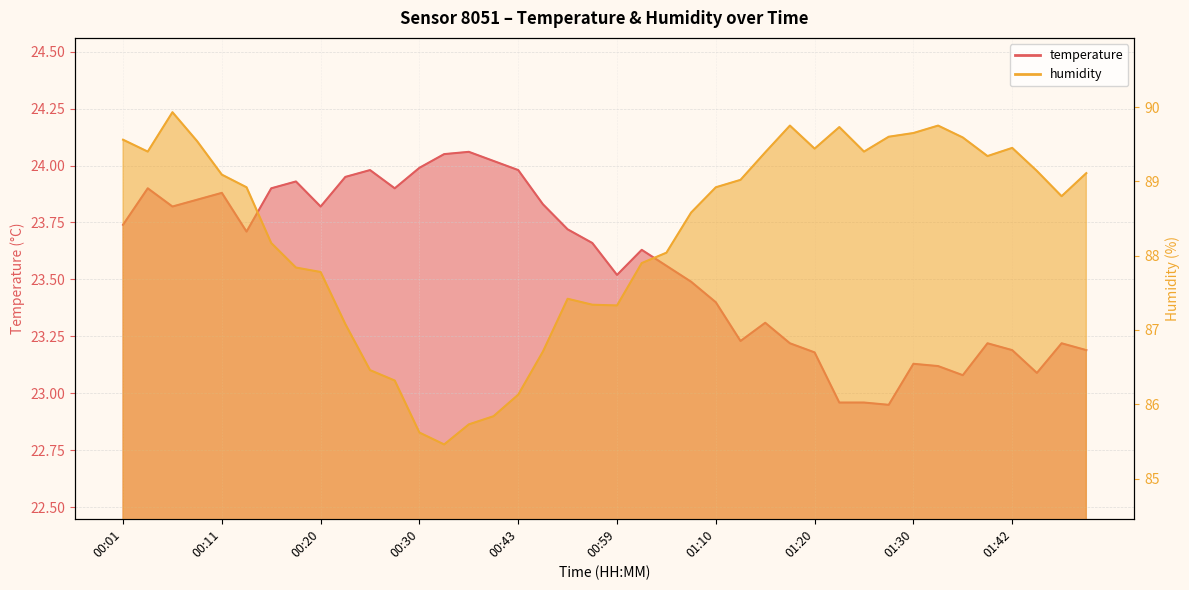

What value does the temperature series have at 01:10?

23.4